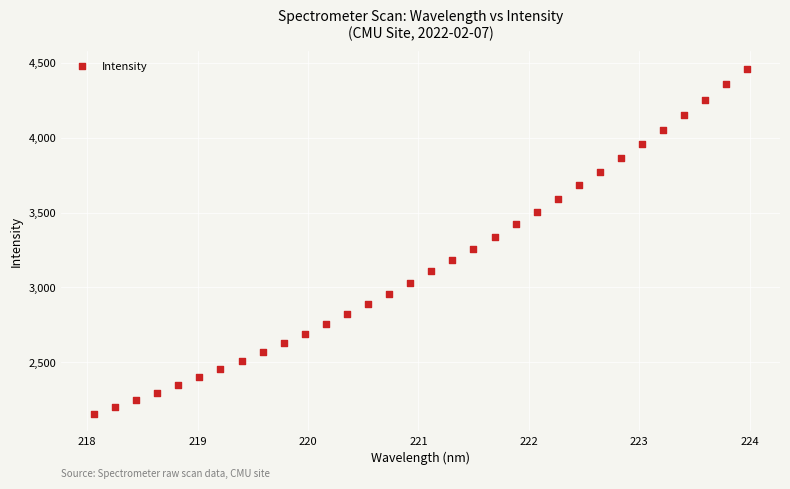

What is the range of Y values (max minus min)?

2306.1